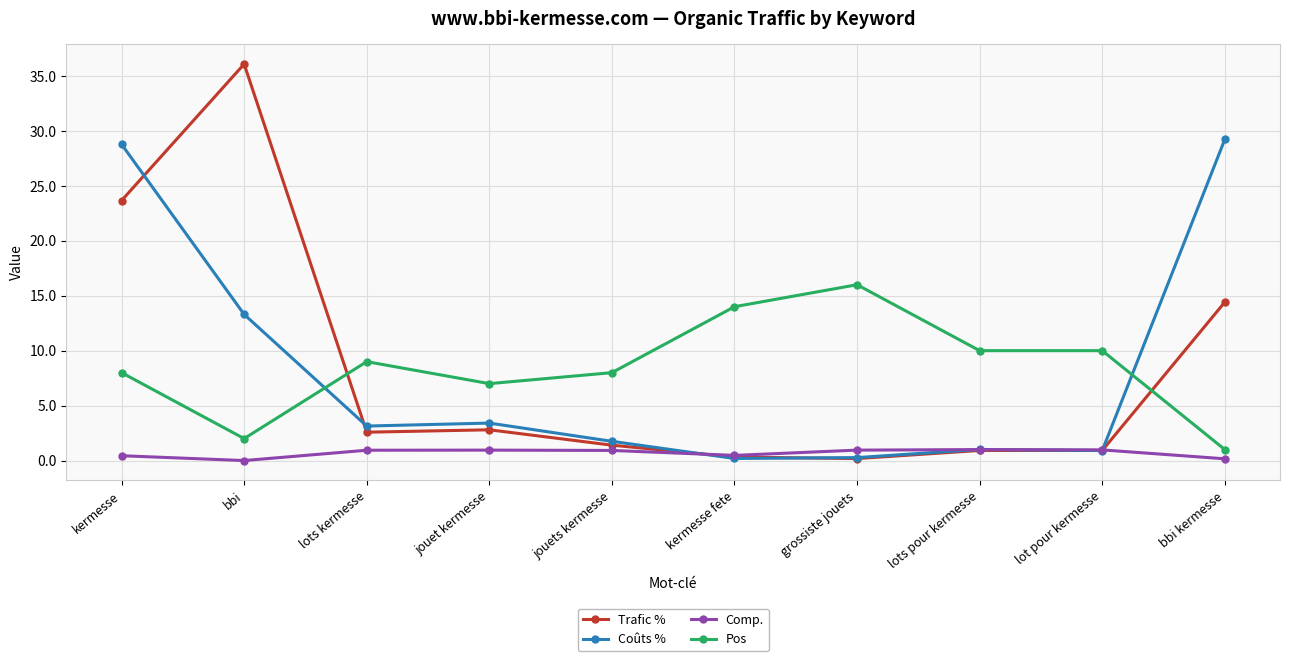

What are all the series names shown in the legend?

Trafic %, Coûts %, Comp., Pos